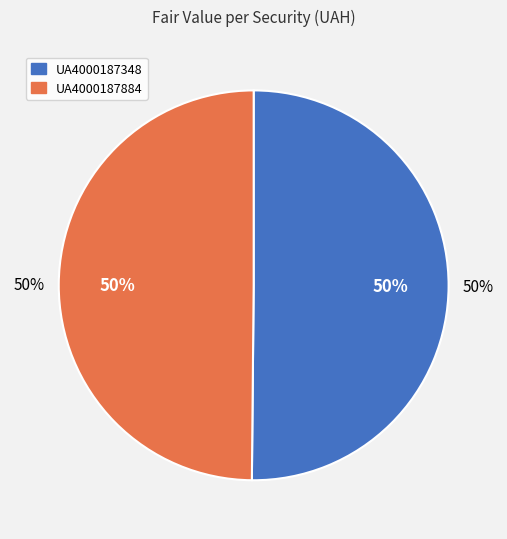

How many slices are in this pie chart?

2